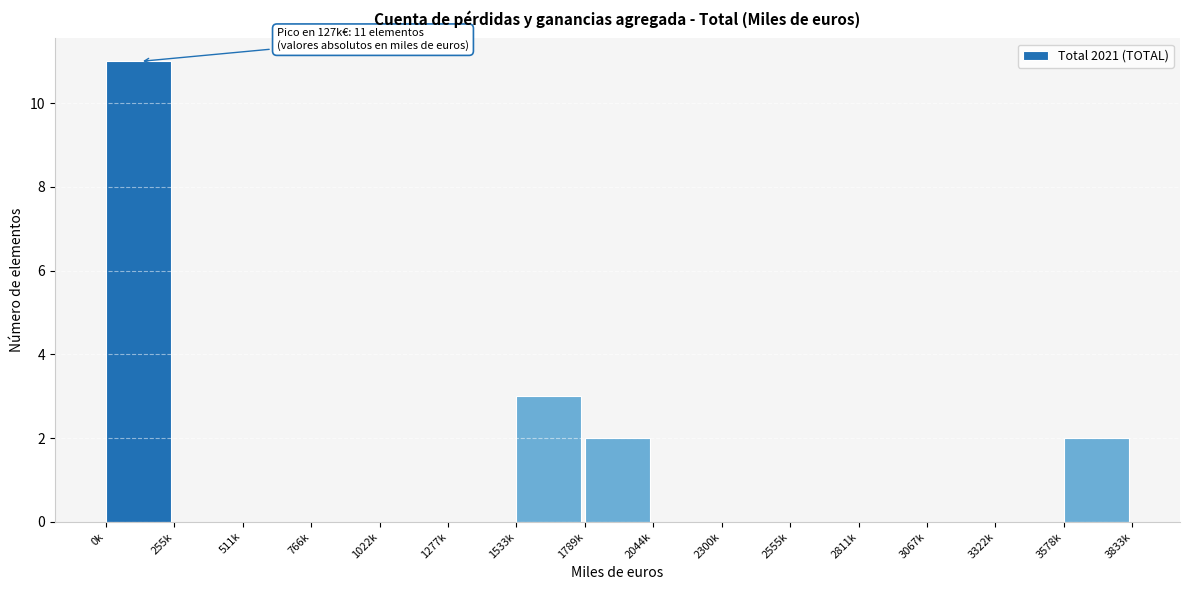

Reading left to right, list all the values displayed in this chart.

0k=11	255k=0	511k=0	766k=0	1022k=0	1277k=0	1533k=3	1789k=2	2044k=0	2300k=0	2555k=0	2811k=0	3067k=0	3322k=0	3578k=2